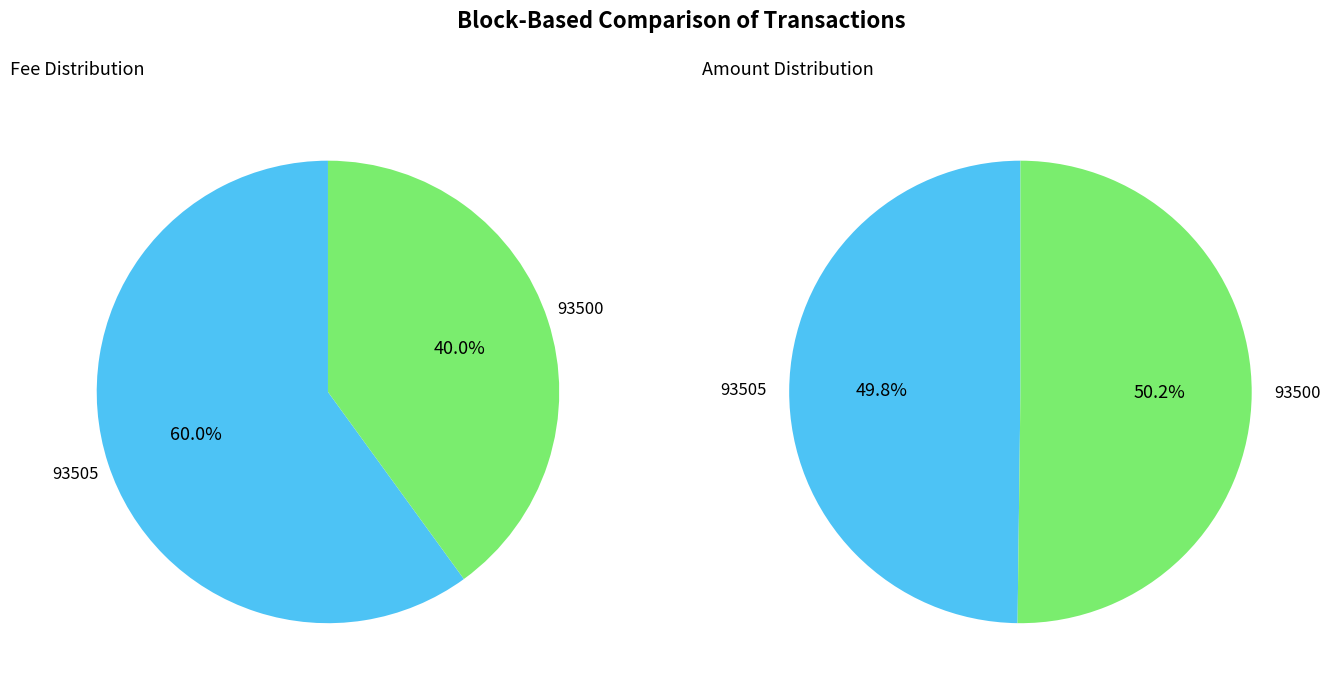

To the nearest percent, what is the combined percentage of 93500 and 93505?

100%